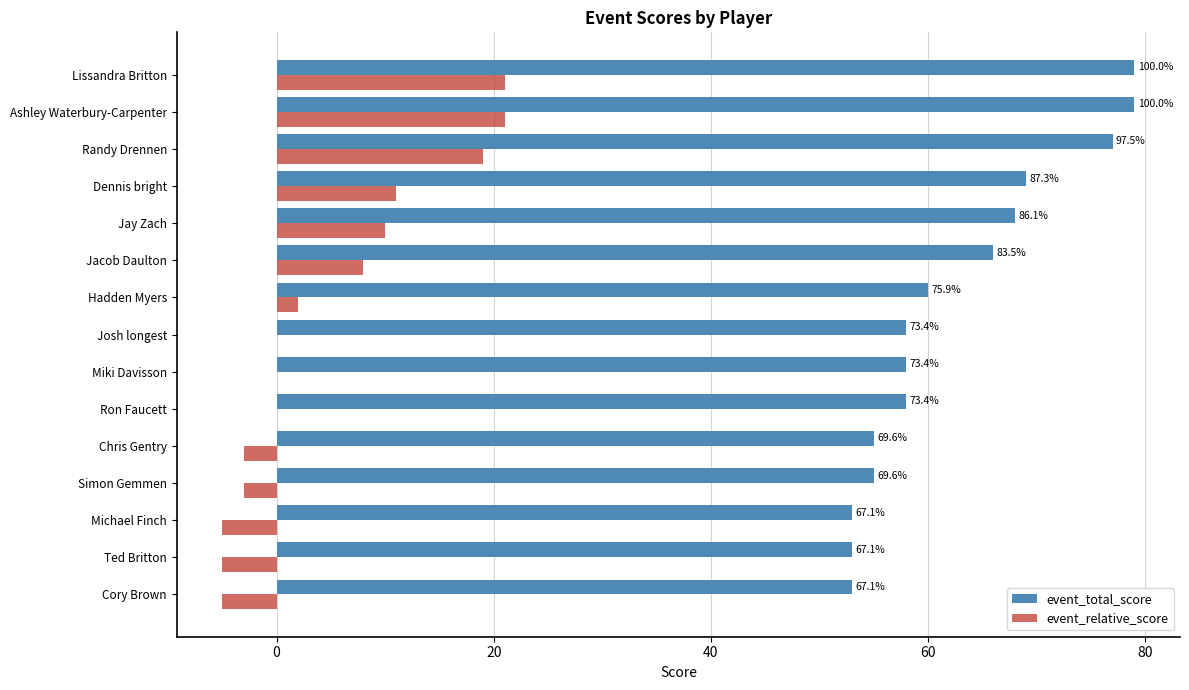

What are all the series names shown in the legend?

event_total_score, event_relative_score